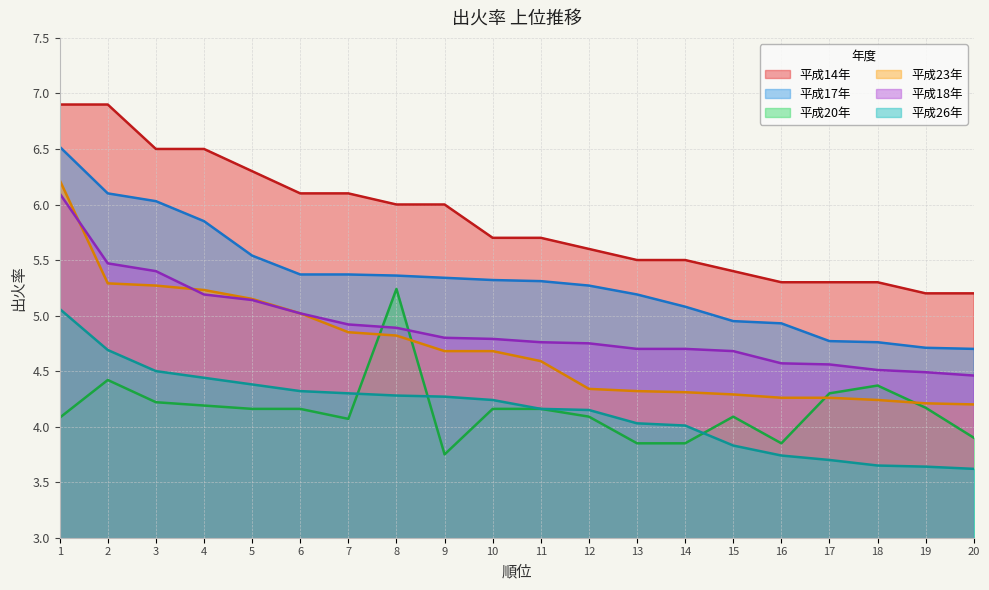

True or false: 平成23年 and 平成17年 intersect in this chart.

False